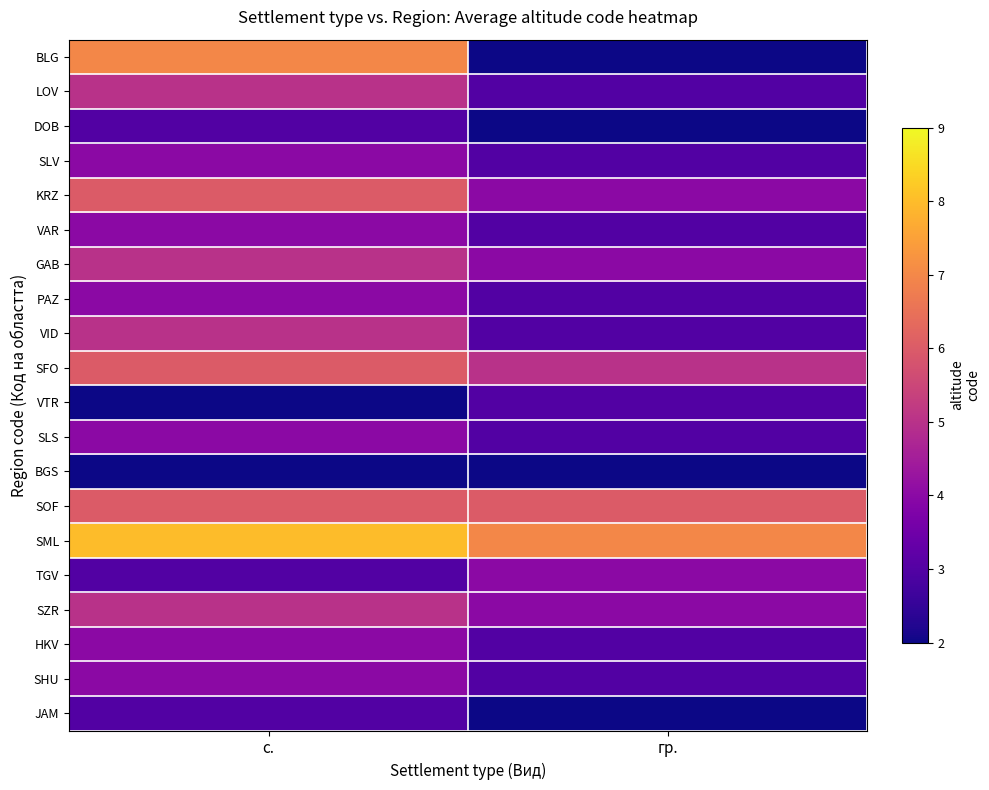

At how many categories does at least one series exceed 3?

2